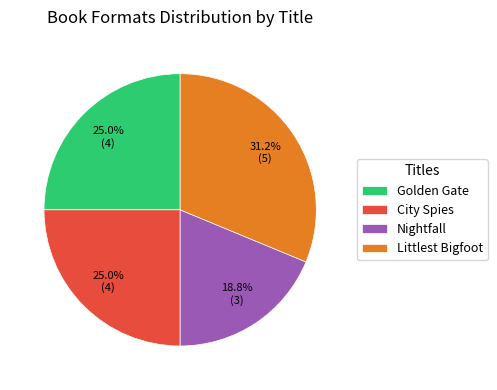

To the nearest percent, what is the average slice percentage?

25%